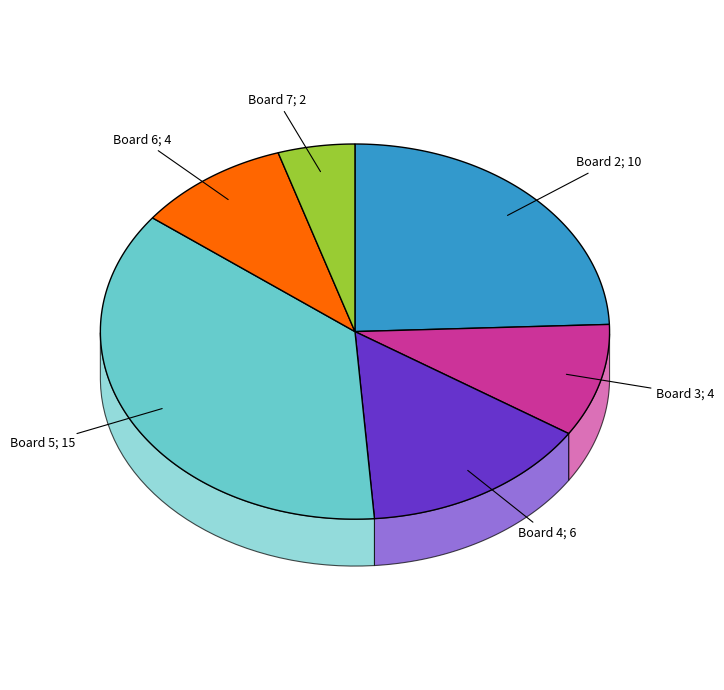

What is the change in value from 3 to 5?

+11